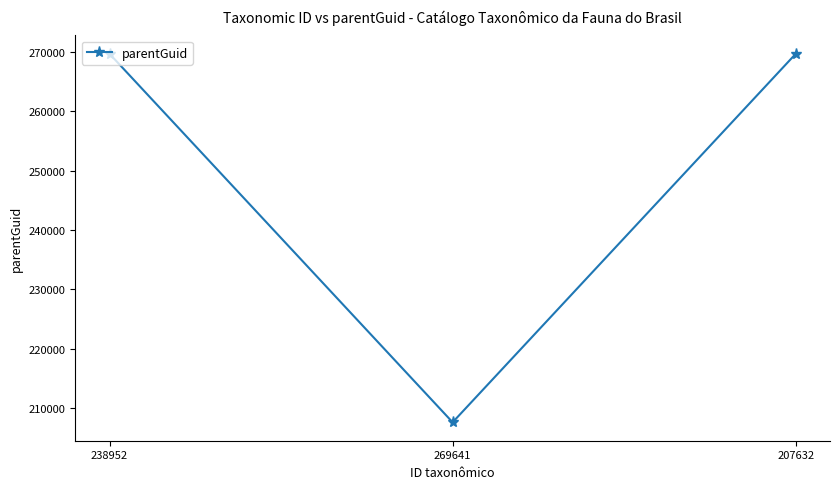

What is the average value?

248966